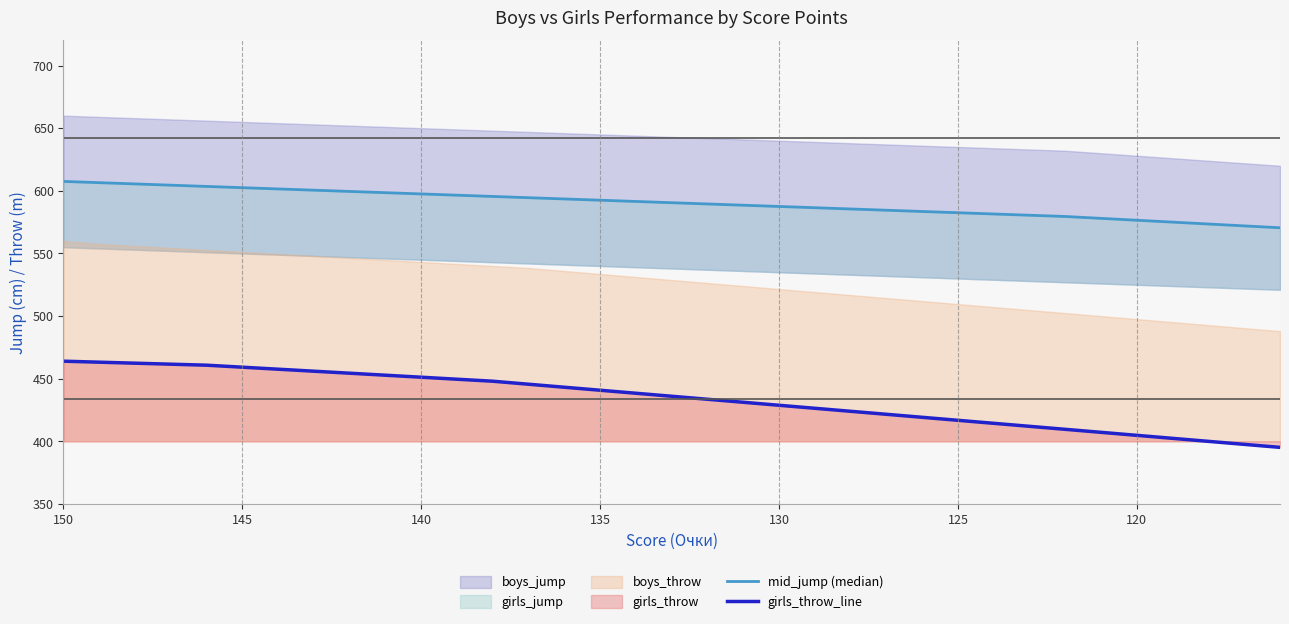

How many values in the mid_jump (median) series are below 590?

17